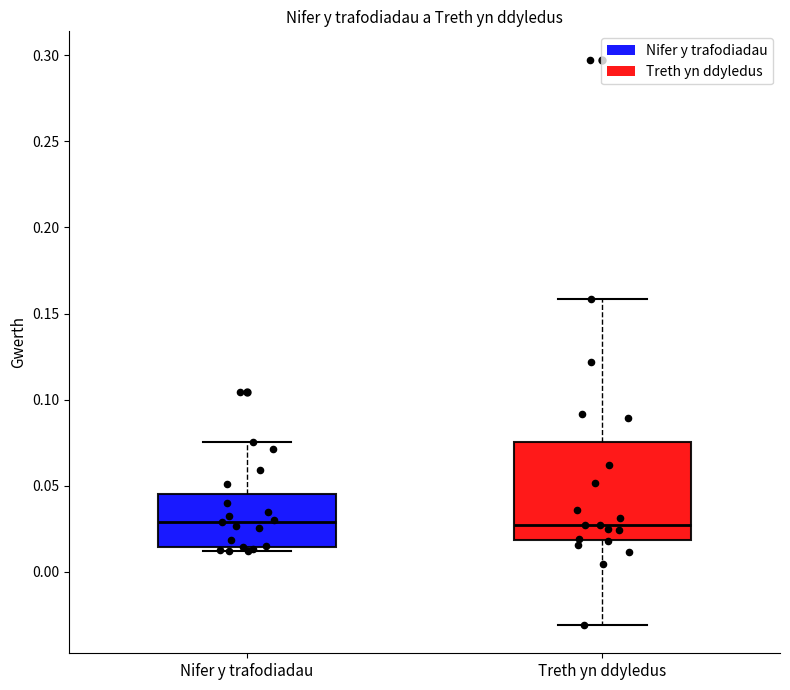

Comparing the boxes themselves (not the whiskers), which one is the tallest?

Treth yn ddyledus